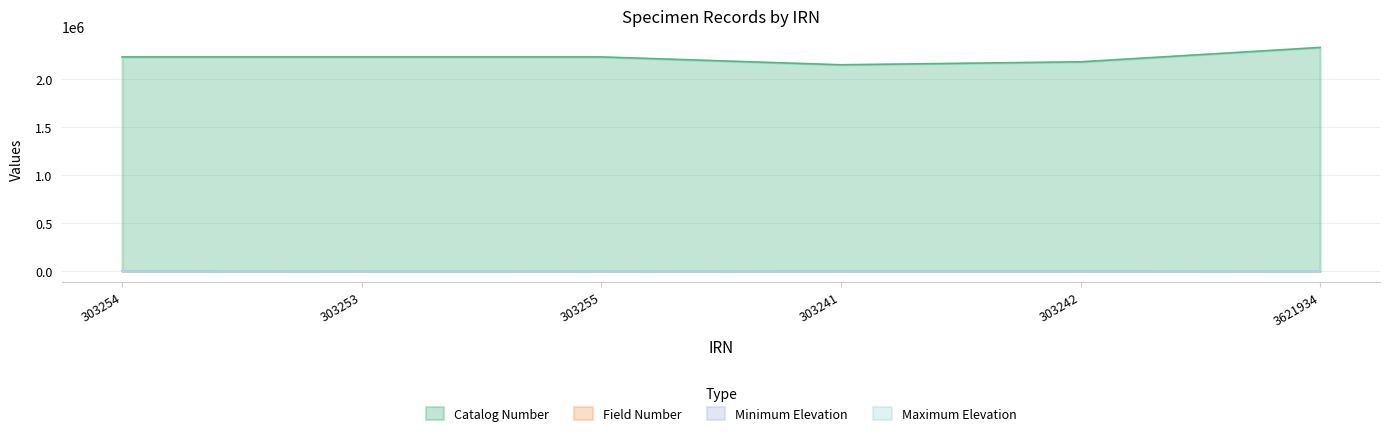

Between 303255 and 303241, which series saw the biggest shift?

Catalog Number